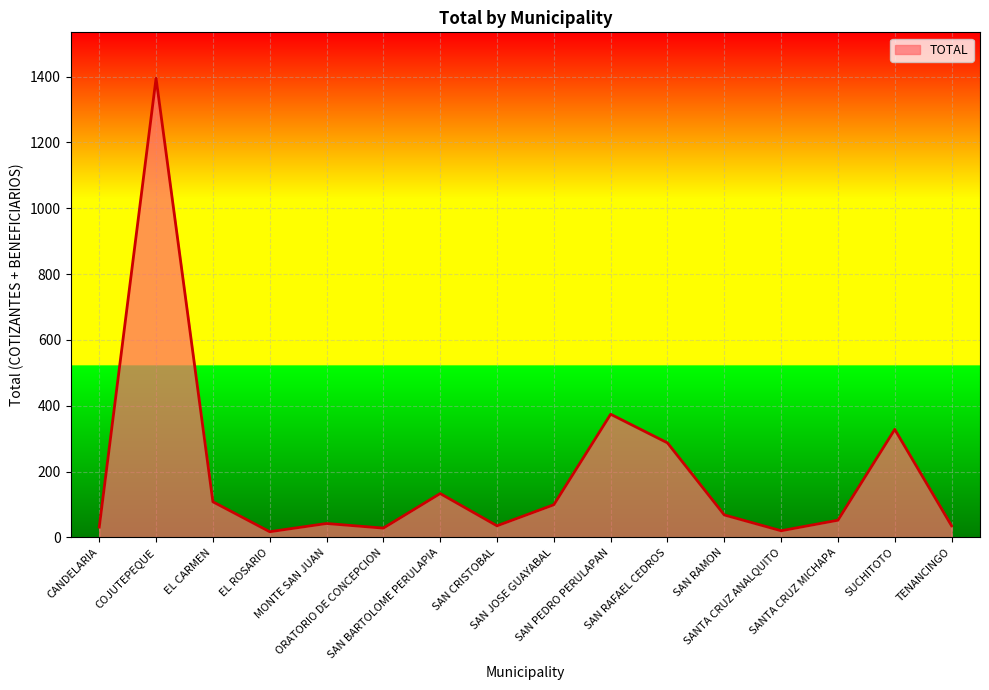

What is the difference between the maximum and minimum values?

1378